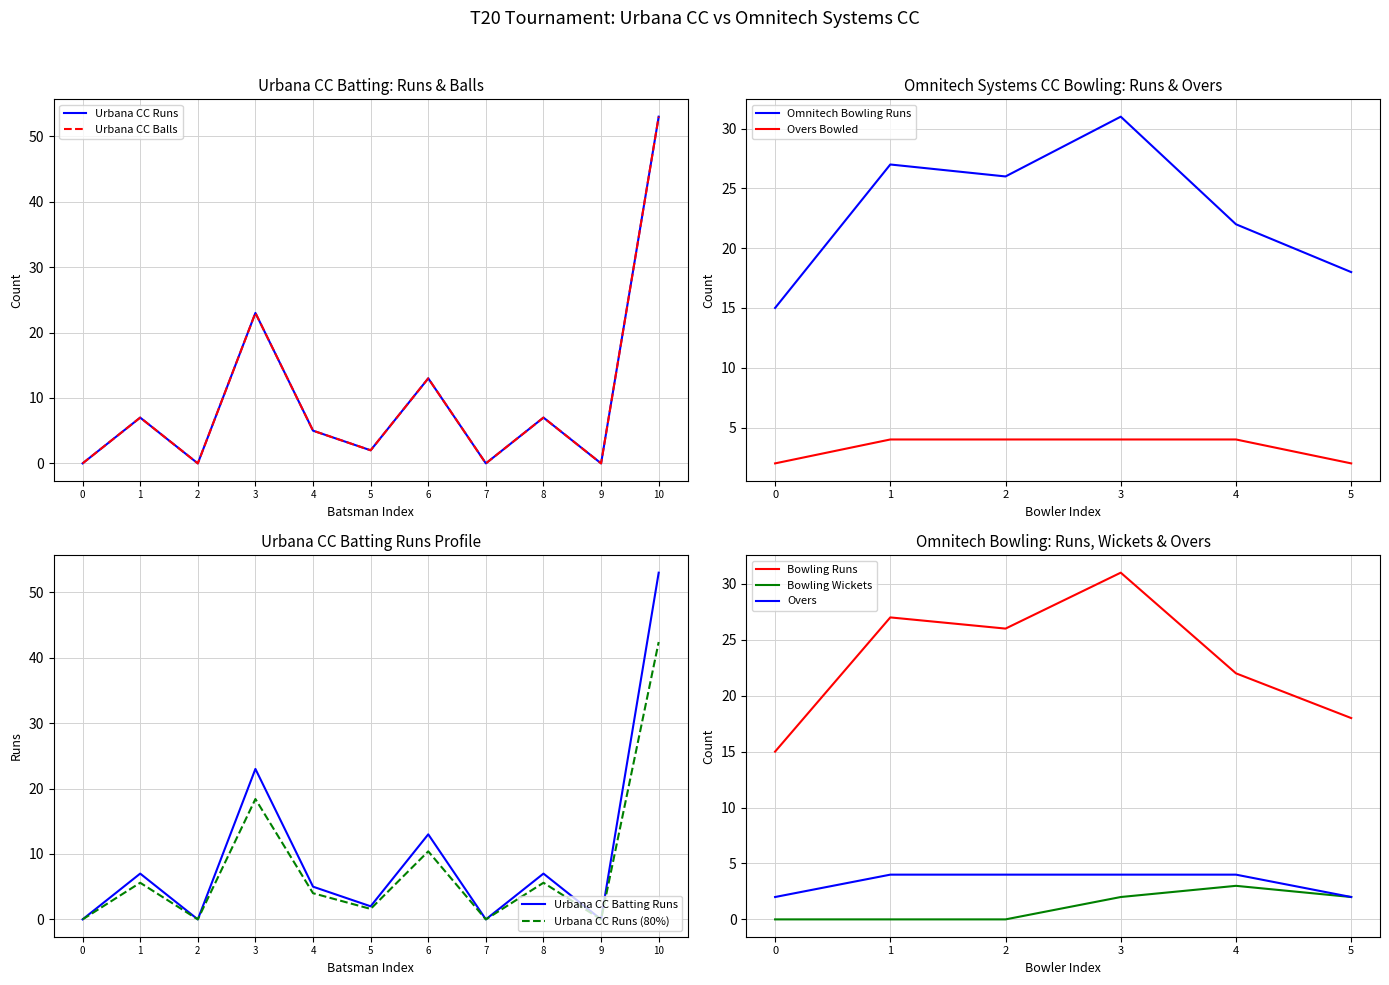

True or false: Urbana CC Batting Balls and Urbana CC Batting Runs cross at least once.

False